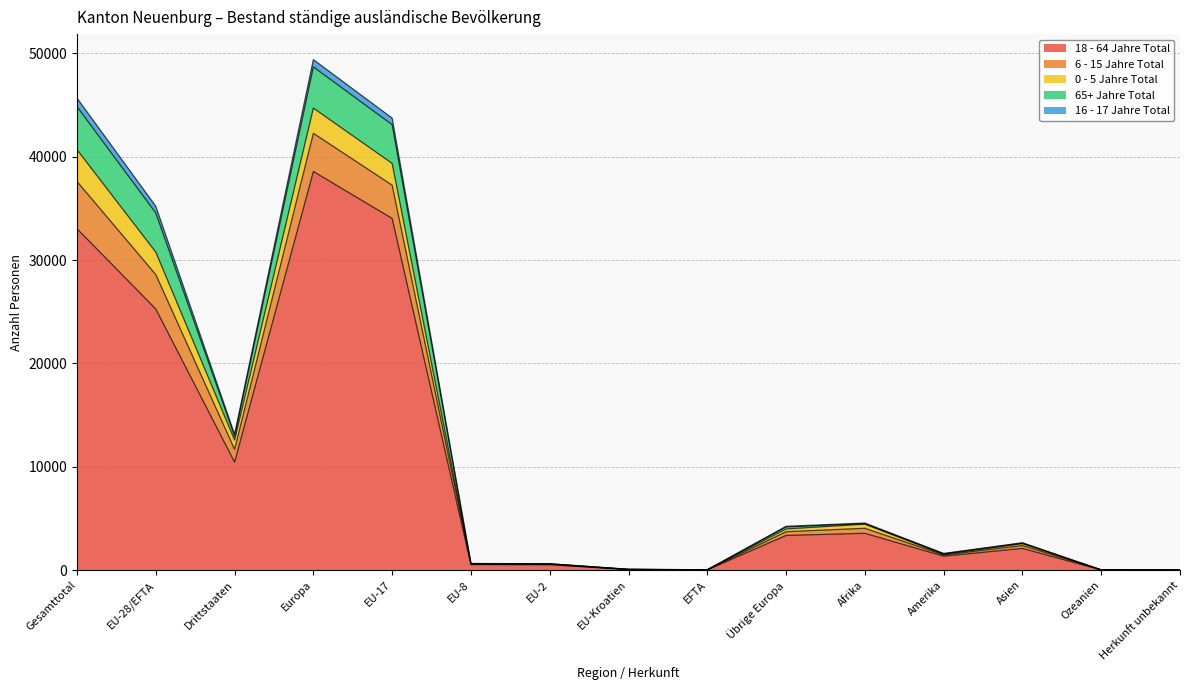

What are all the series names shown in the legend?

18 - 64 Jahre Total, 6 - 15 Jahre Total, 0 - 5 Jahre Total, 65+ Jahre Total, 16 - 17 Jahre Total